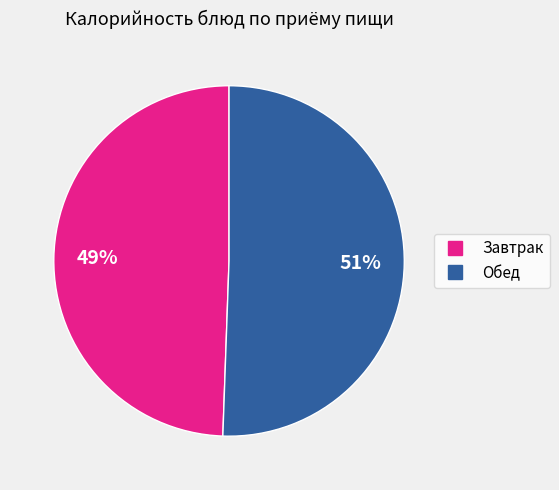

To the nearest percent, what is the average slice percentage?

50%